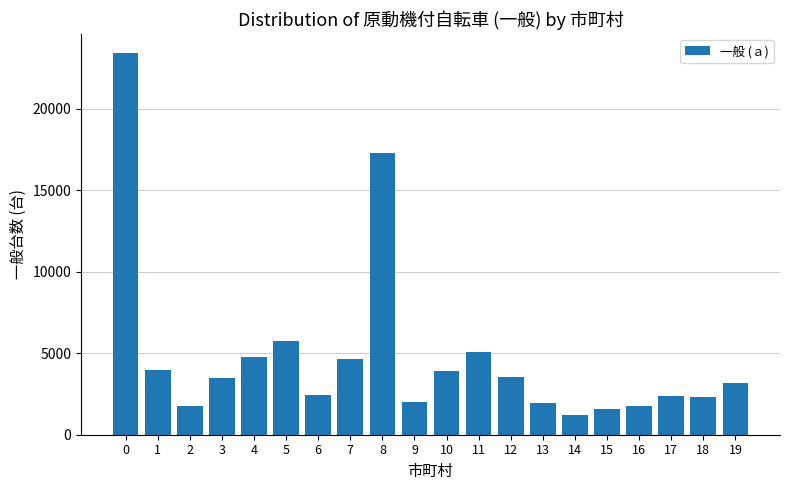

How many distinct data groups are displayed?

1